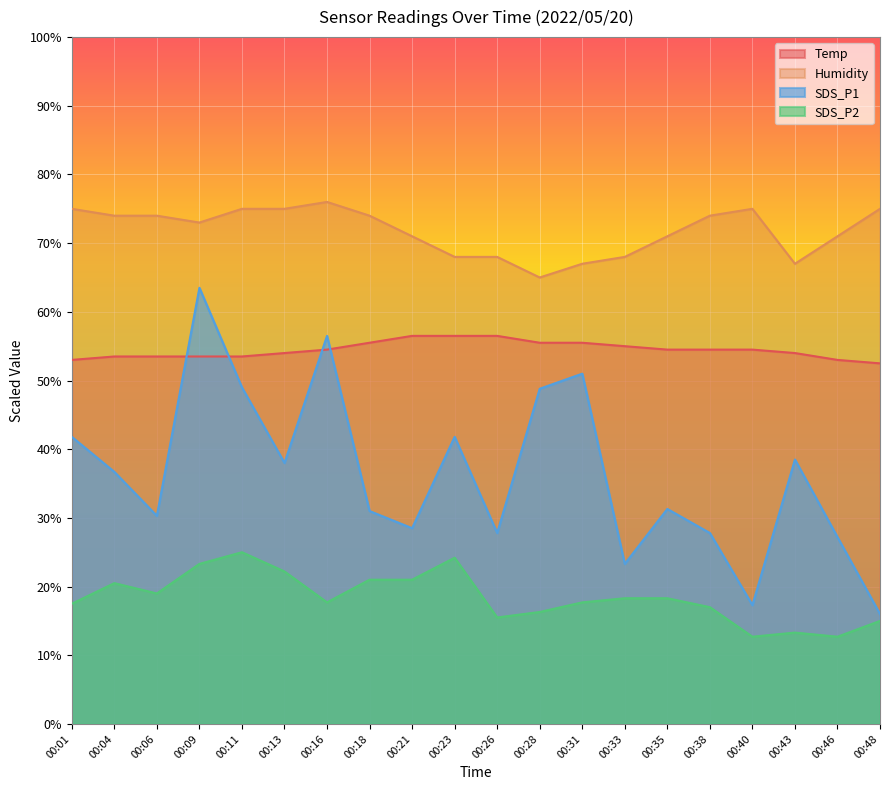

Which series changed the most between 00:06 and 00:13?

SDS_P1